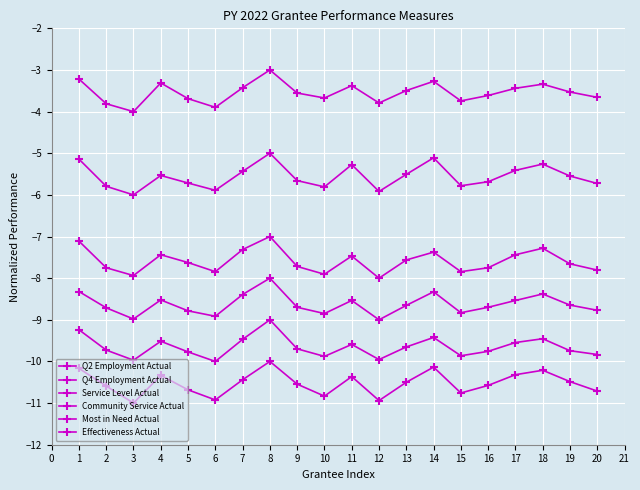

What is the difference between the second highest and minimum values in the Q4 Employment Actual series?

0.9